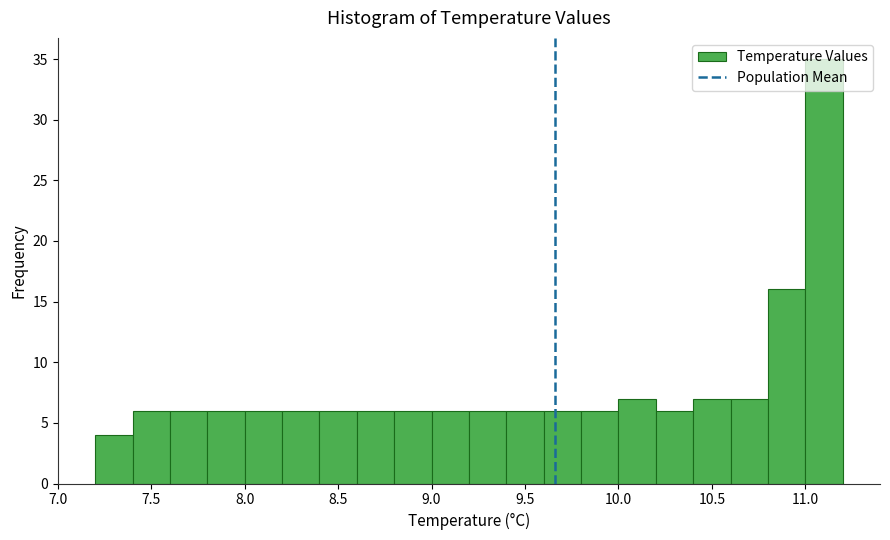

Reading left to right, transcribe this chart: for each bar, give the range it covers on the x-axis and its height. The values are not printed on the chart, so give them approximately, as read against the axis.

7.2 to 7.4: 4
7.4 to 7.6: 6
7.6 to 7.8: 6
7.8 to 8.0: 6
8.0 to 8.2: 6
8.2 to 8.4: 6
8.4 to 8.6: 6
8.6 to 8.8: 6
8.8 to 9.0: 6
9.0 to 9.2: 6
9.2 to 9.4: 6
9.4 to 9.6: 6
9.6 to 9.8: 6
9.8 to 10.0: 6
10.0 to 10.2: 7
10.2 to 10.4: 6
10.4 to 10.6: 7
10.6 to 10.8: 7
10.8 to 11.0: 16
11.0 to 11.2: 35